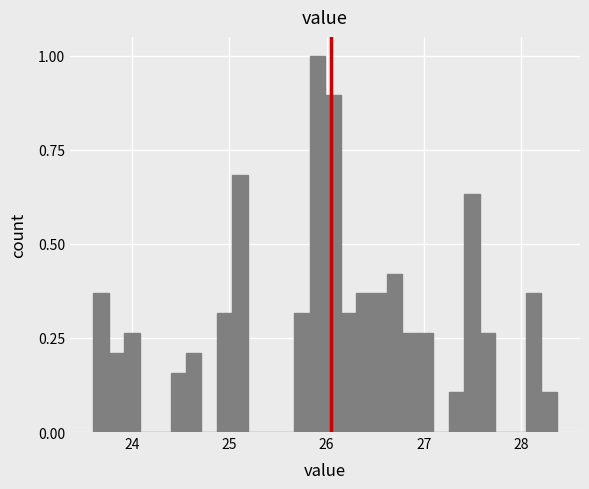

Around what value on the x-axis is the tallest bar? Give the approximate position of its centre, as read against the axis.

25.9